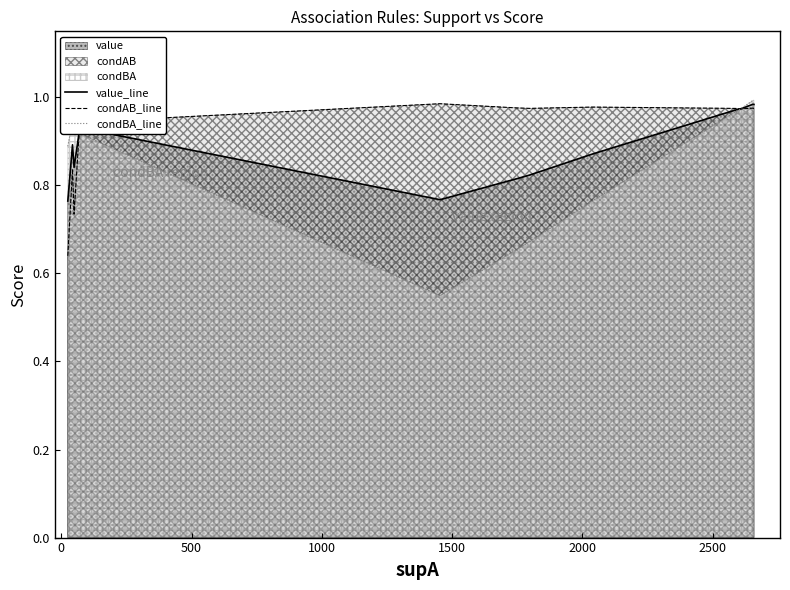

What is the sum of all condAB_line values?

11.9